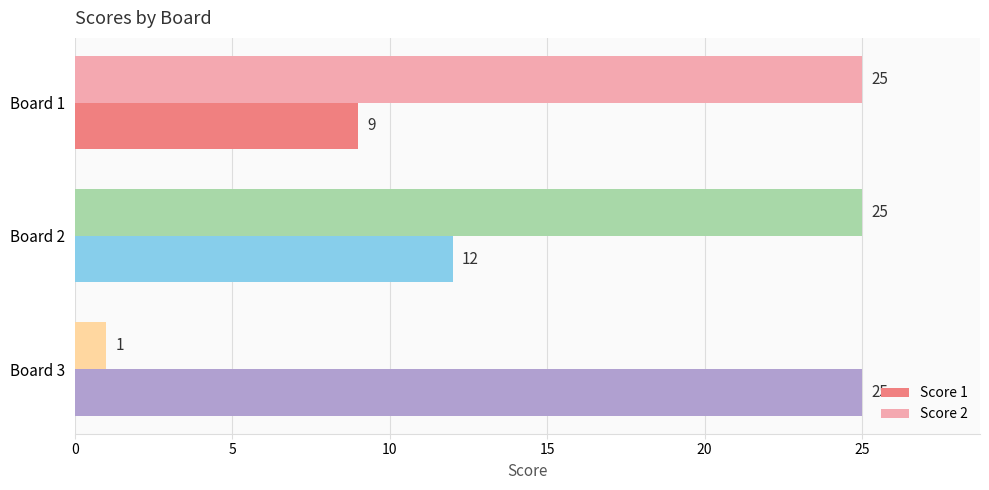

What is the sum of all Score 2 values?

51